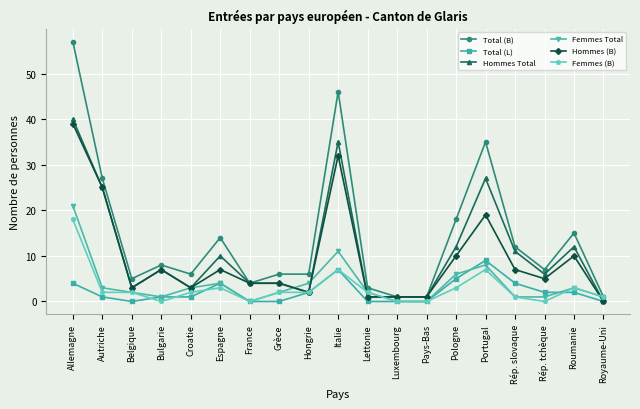

What is the difference between the maximum and minimum values in the Hommes (B) series?

39